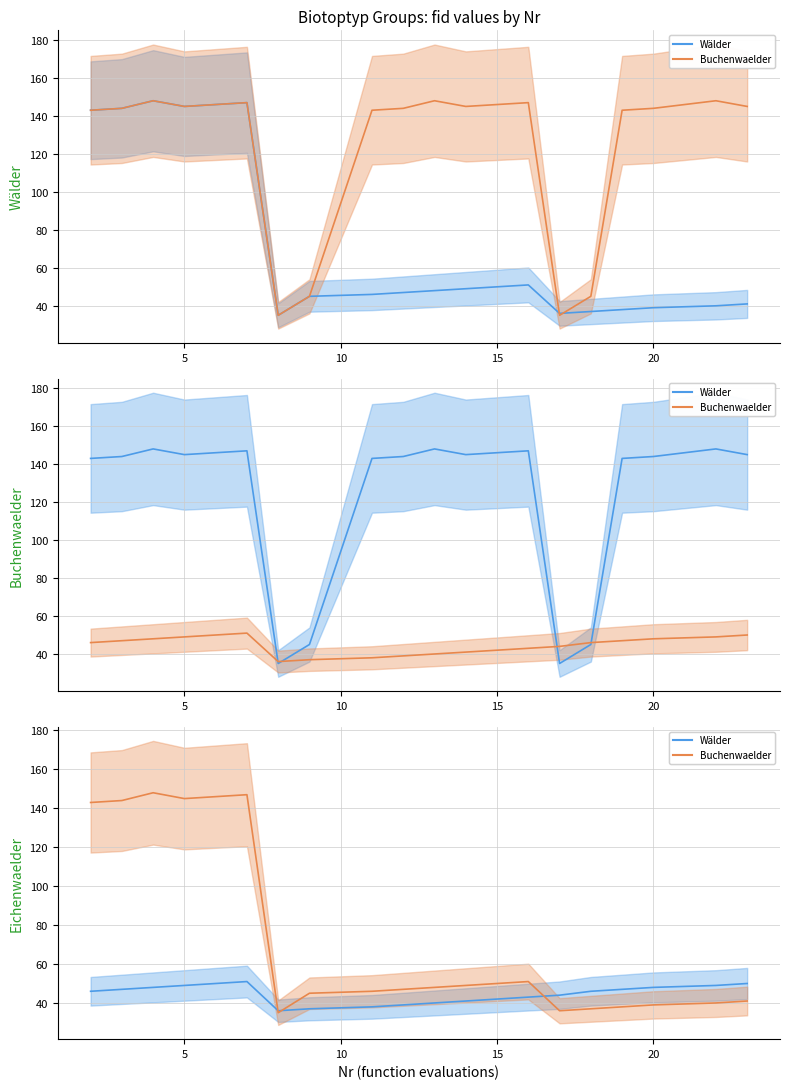

What is the minimum value for Buchenwaelder?

35